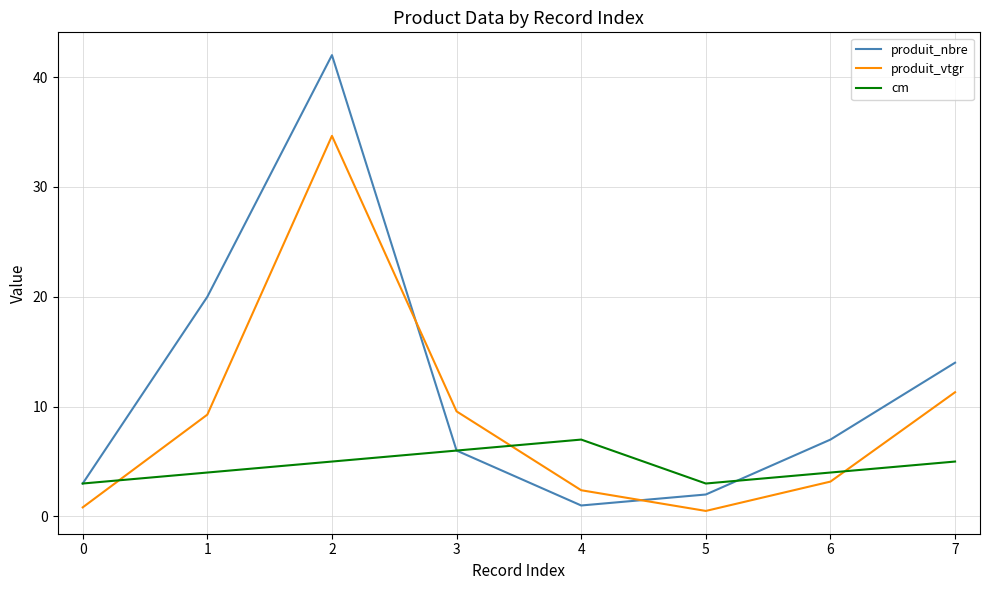

List the labels in order of produit_nbre value, largest first.

2, 1, 7, 6, 3, 0, 5, 4